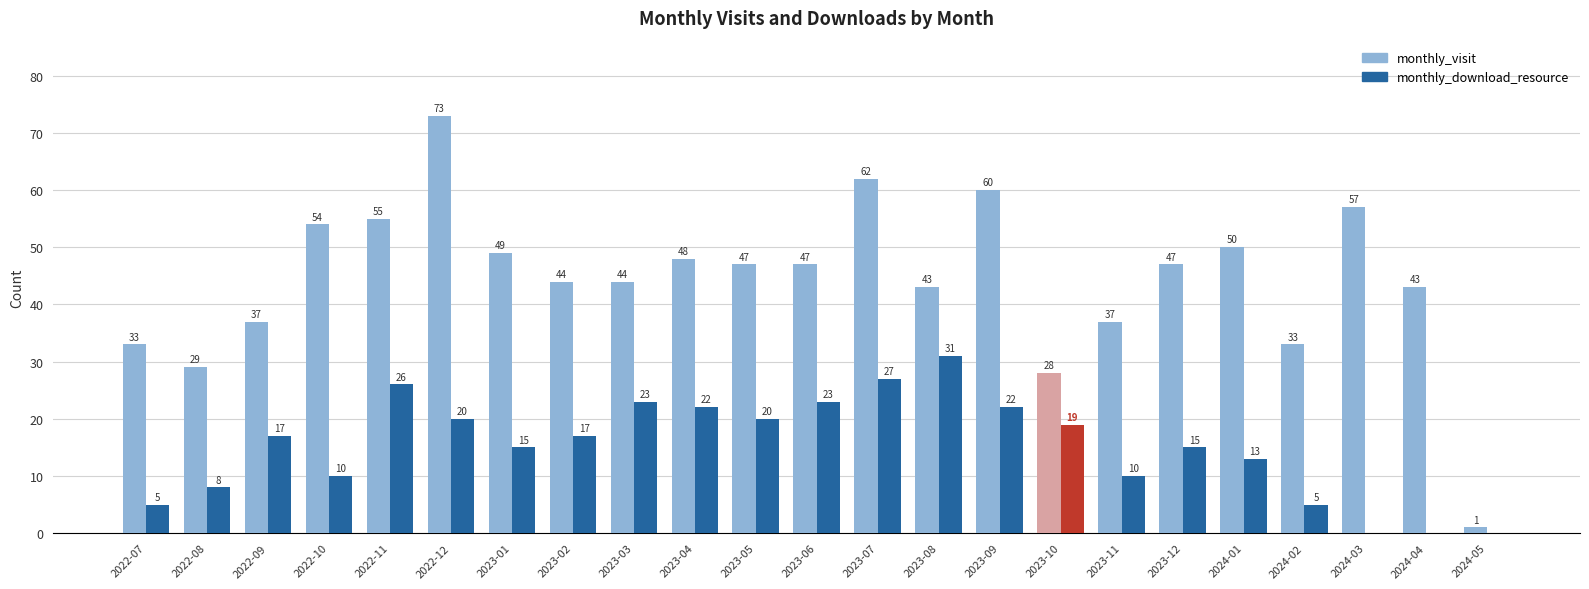

What is the sum of the monthly_visit values at 2022-08 and 2022-10?

83